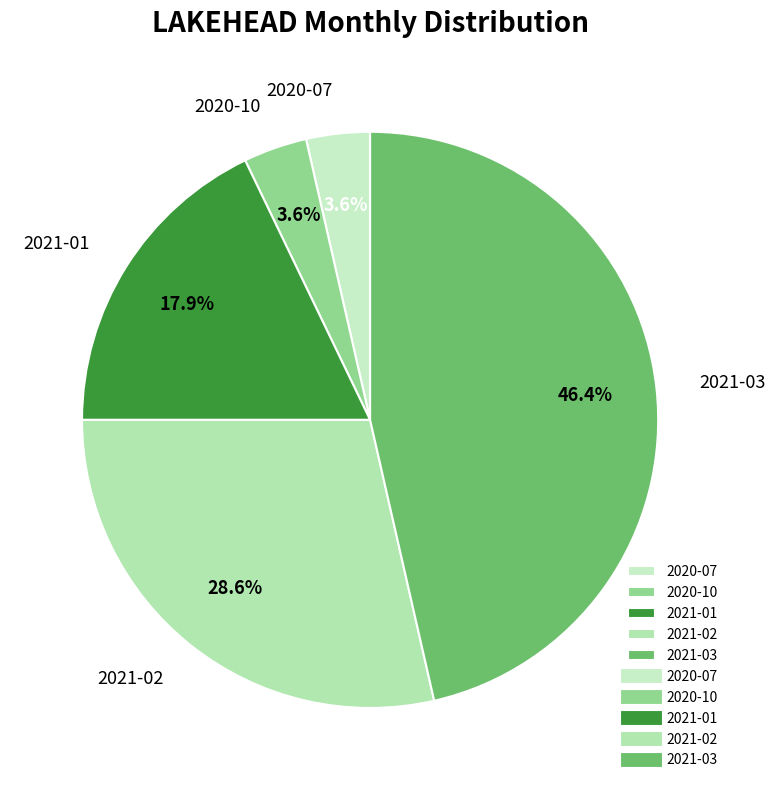

What portion of the pie excludes 2020-07?

96.4%